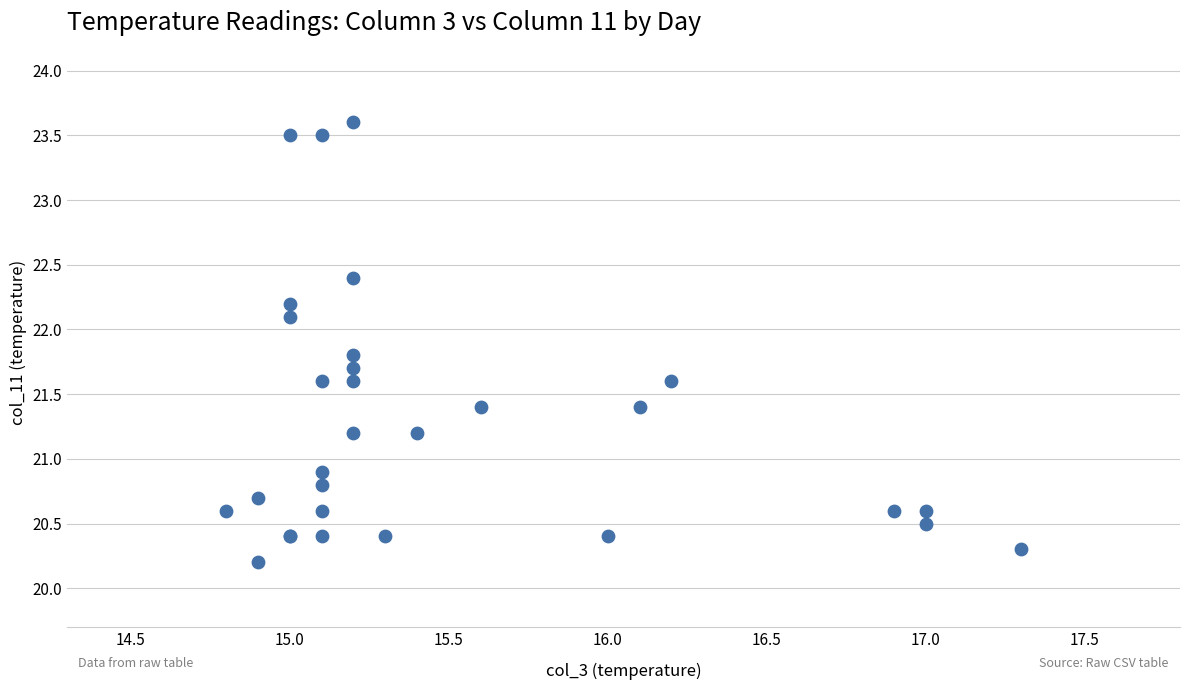

What Y value in the scatter plot is closest to 21?

20.9